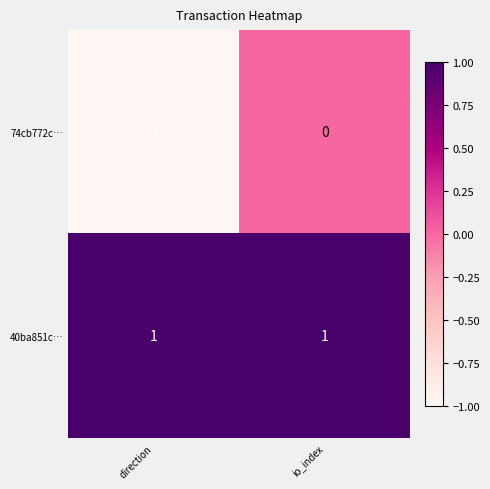

Which series has the widest spread of values?

74cb772c…